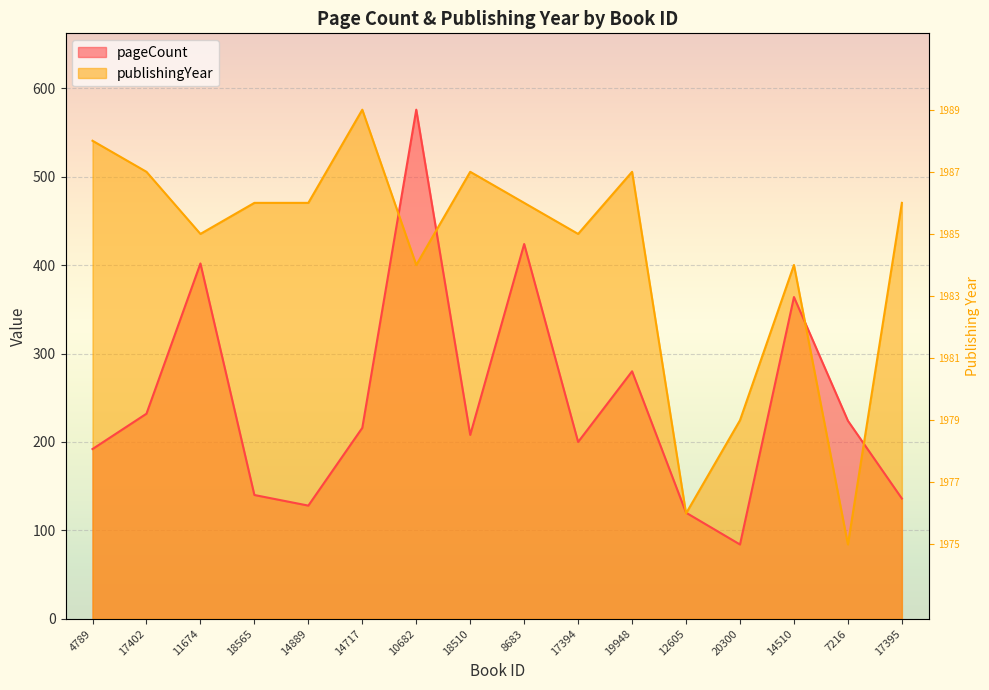

Where is the first local maximum for publishingYear?

14717